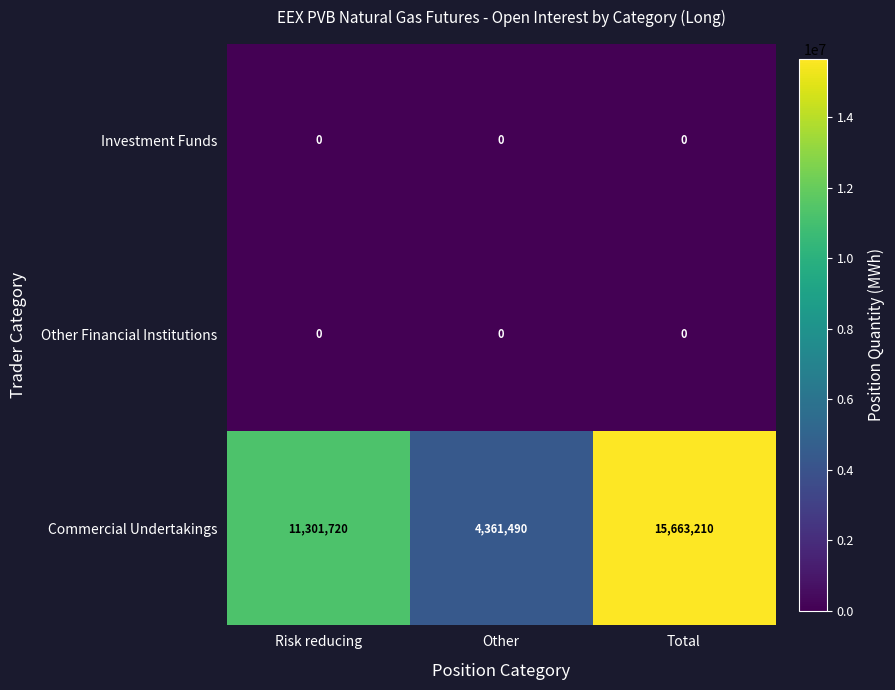

Reading right to left, extract all data points from this chart.

Investment Funds: Total=0	Other=0	Risk reducing=0
Other Financial Institutions: Total=0	Other=0	Risk reducing=0
Commercial Undertakings: Total=15663210	Other=4361490	Risk reducing=11301720